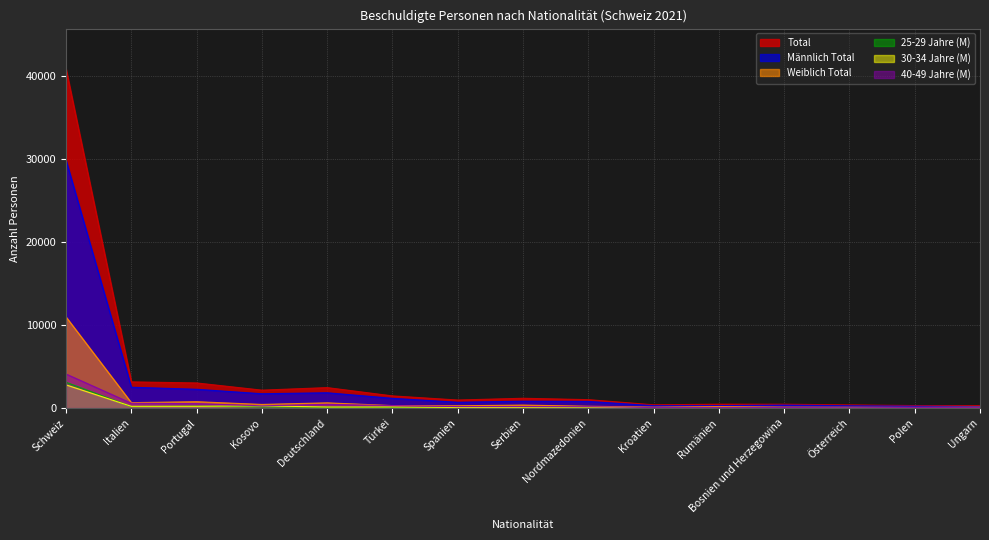

At which label does Weiblich Total first exceed 270?

Schweiz